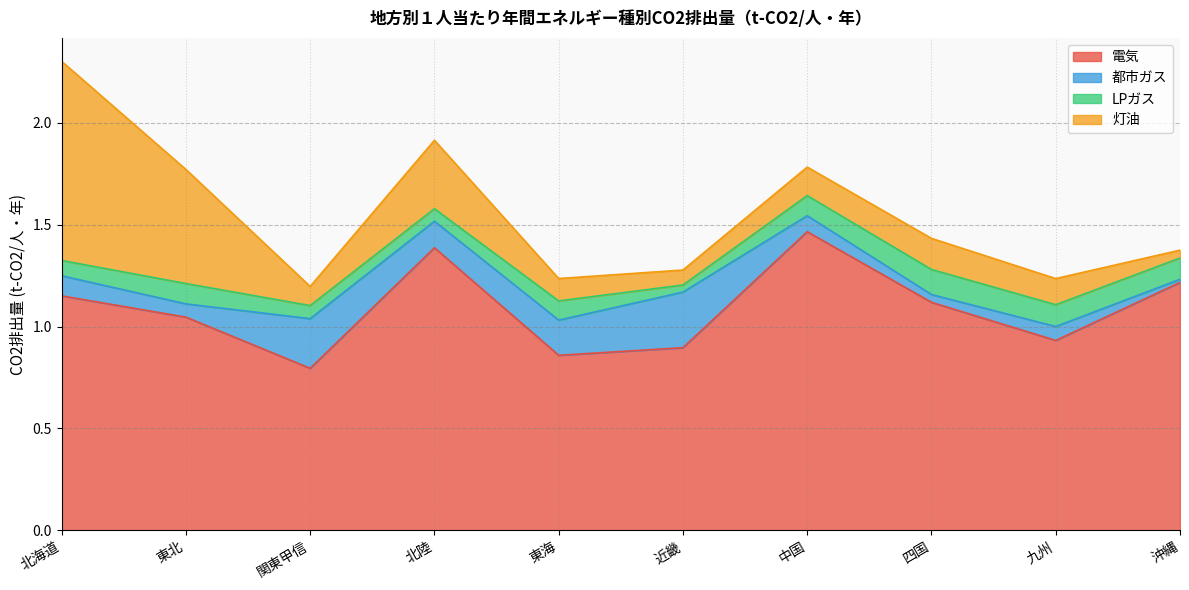

Count the number of data series in this chart.

4